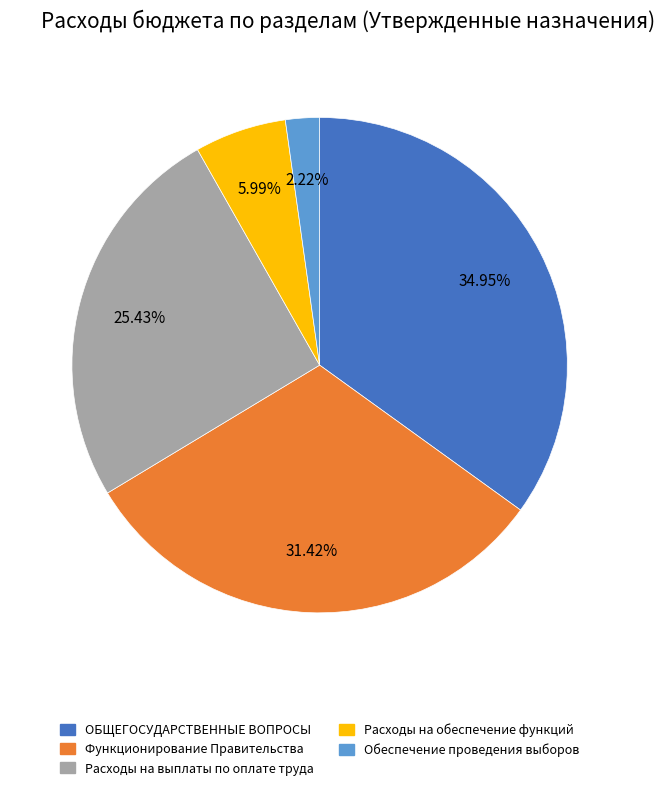

Does any single category account for the majority?

No